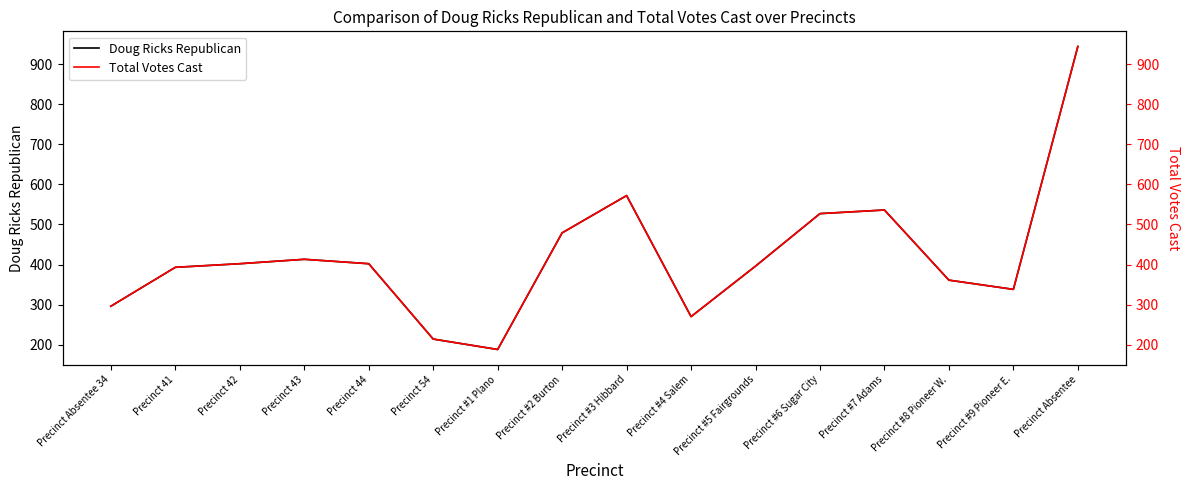

True or false: Total Votes Cast and Doug Ricks Republican intersect in this chart.

False